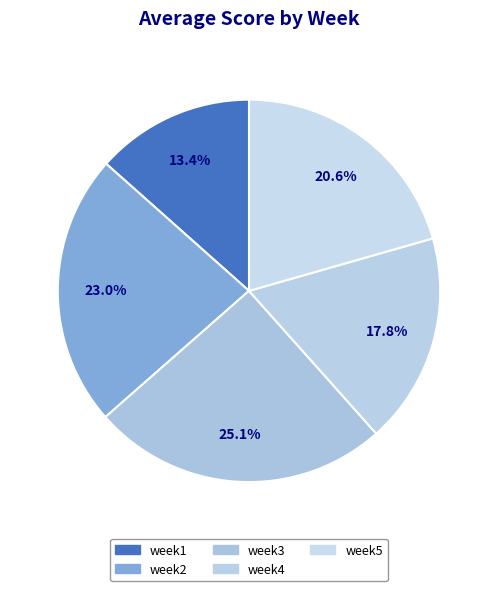

Is week1 the majority of the pie?

No